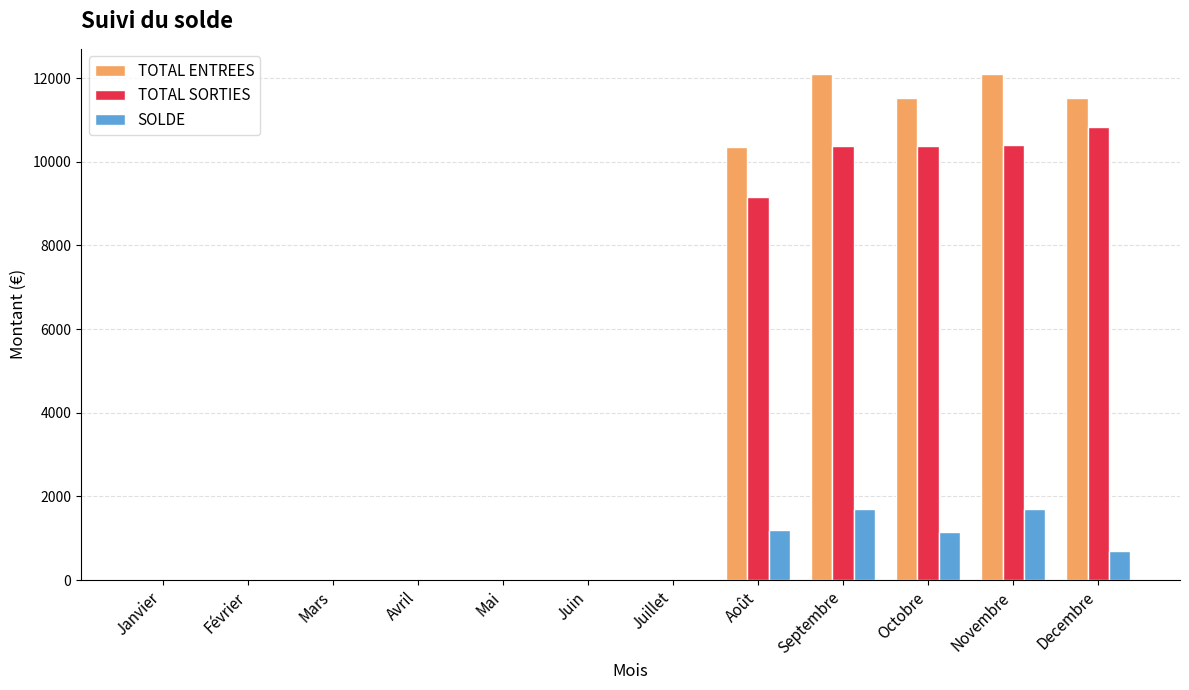

At which label is TOTAL ENTREES closest to 6048?

Août